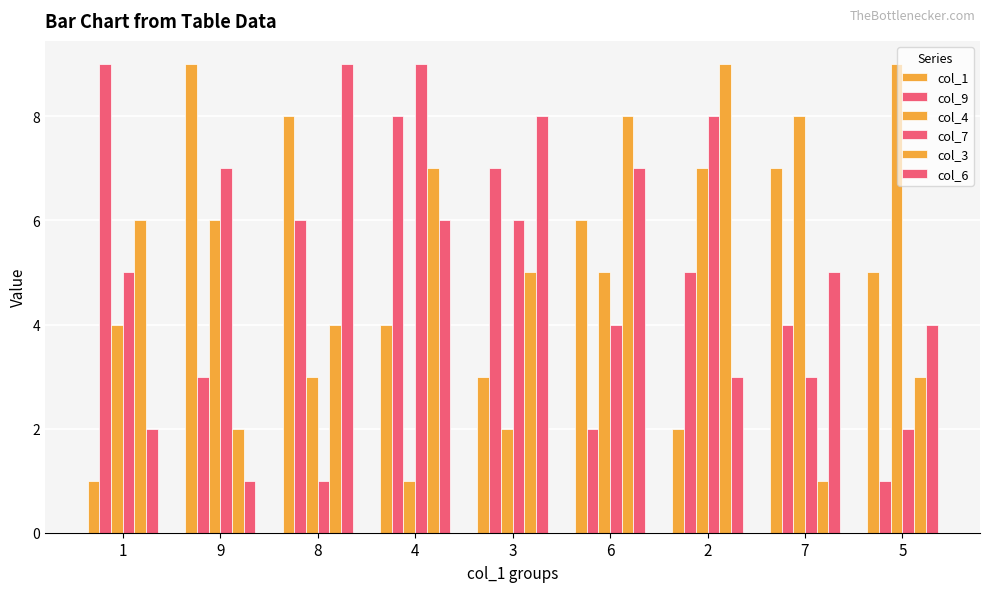

How many data points in col_7 are less than 5?

4